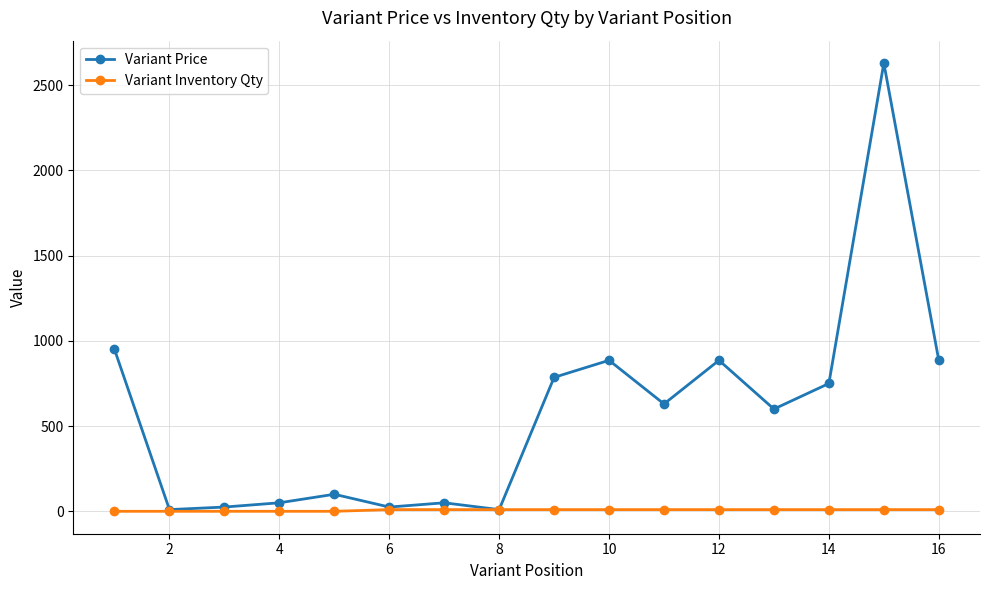

At how many categories does at least one series exceed 285?

9